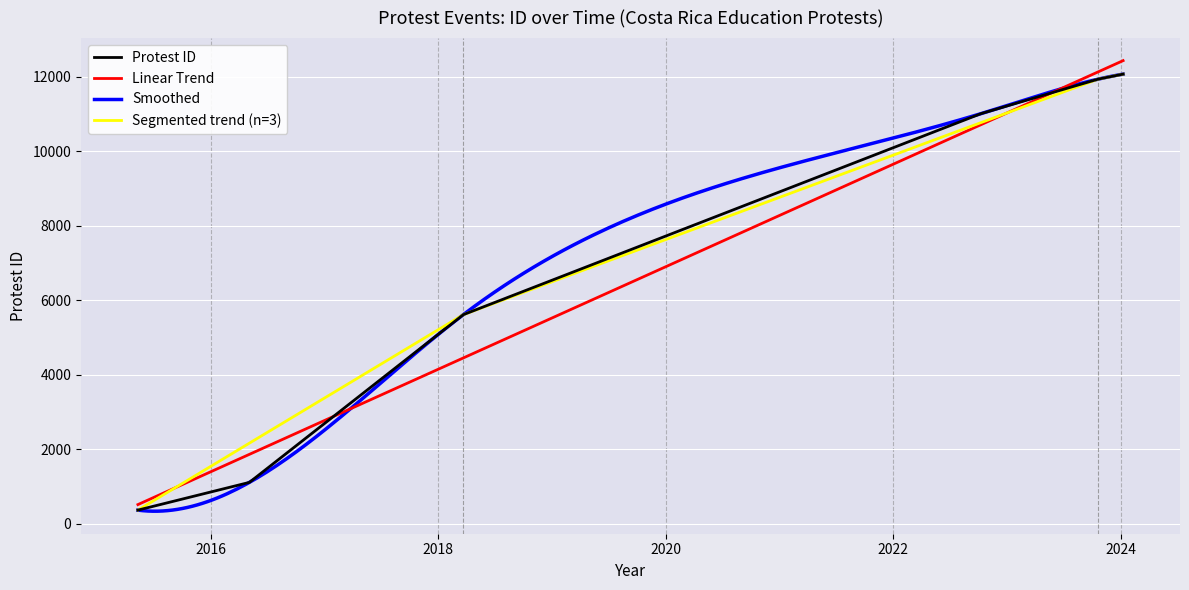

True or false: Linear Trend and Protest ID intersect in this chart.

True